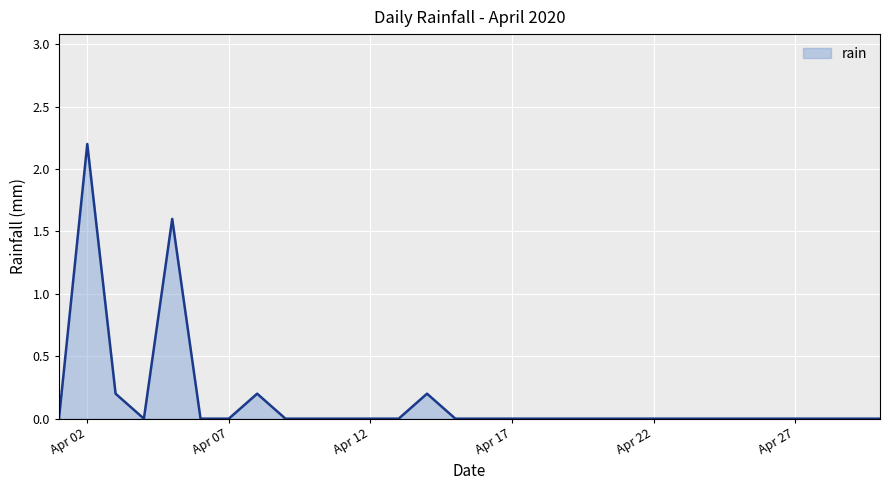

What is the difference between the maximum and minimum values?

2.2